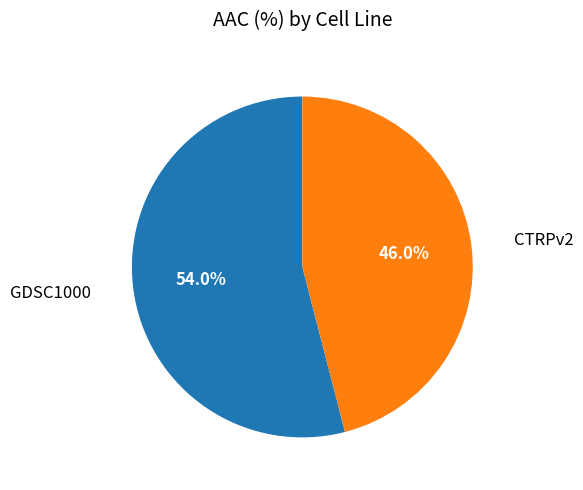

How many segments does this pie chart have?

2